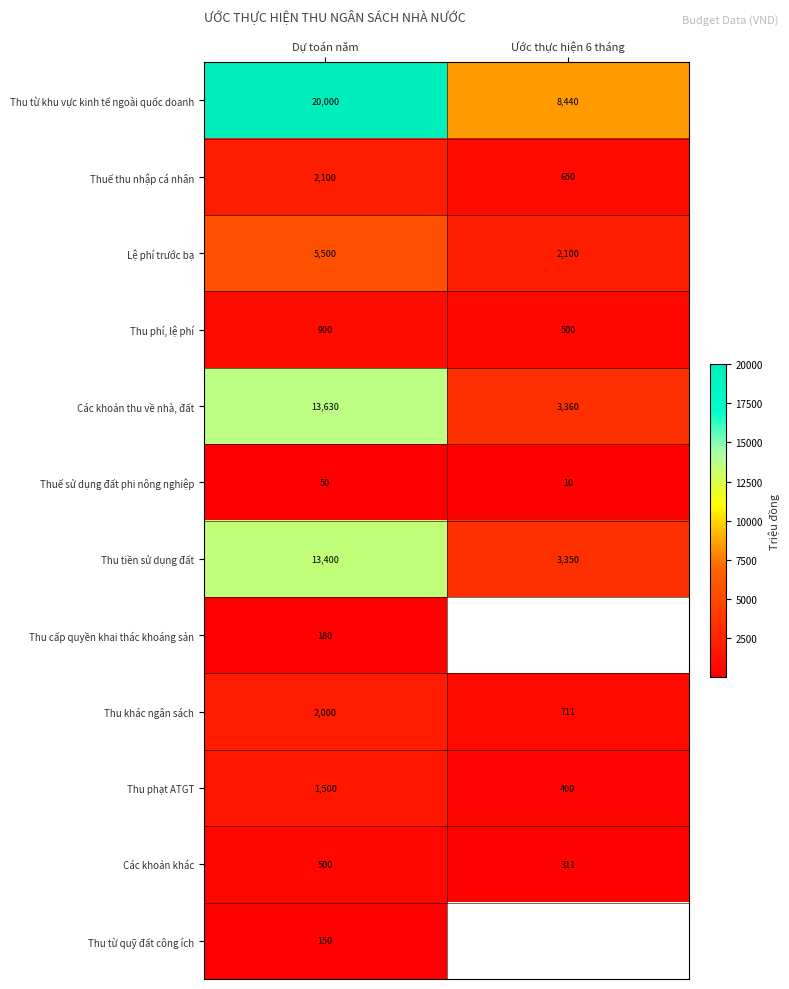

What is the maximum value shown in the chart?

20000.0